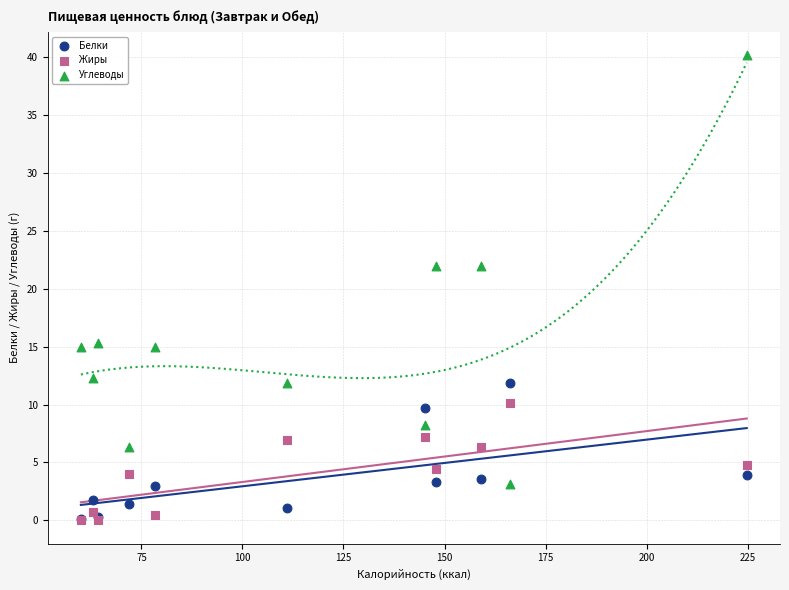

What are all the series names shown in the legend?

Белки, Жиры, Углеводы